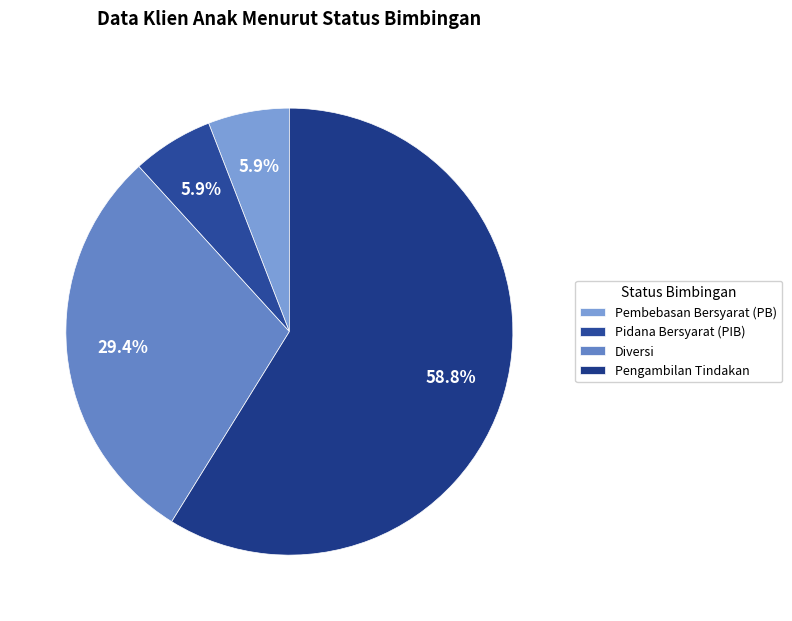

What is the largest slice in the pie chart?

Pengambilan Tindakan